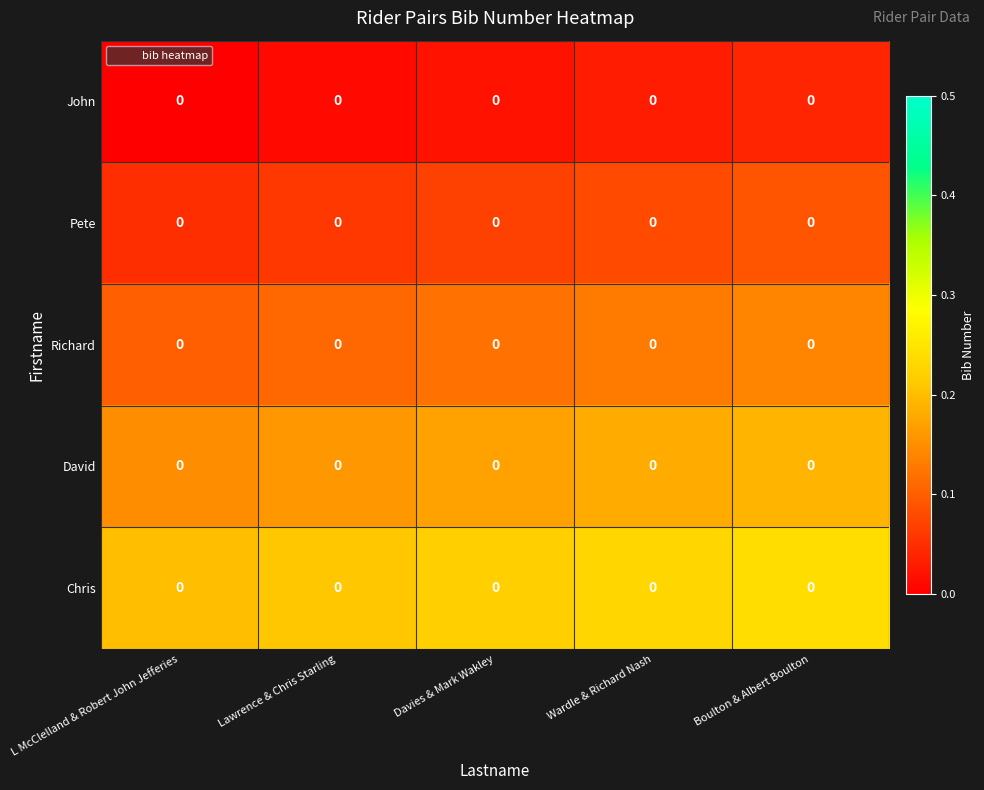

Which category has the highest value across all series?

Boulton & Albert Boulton